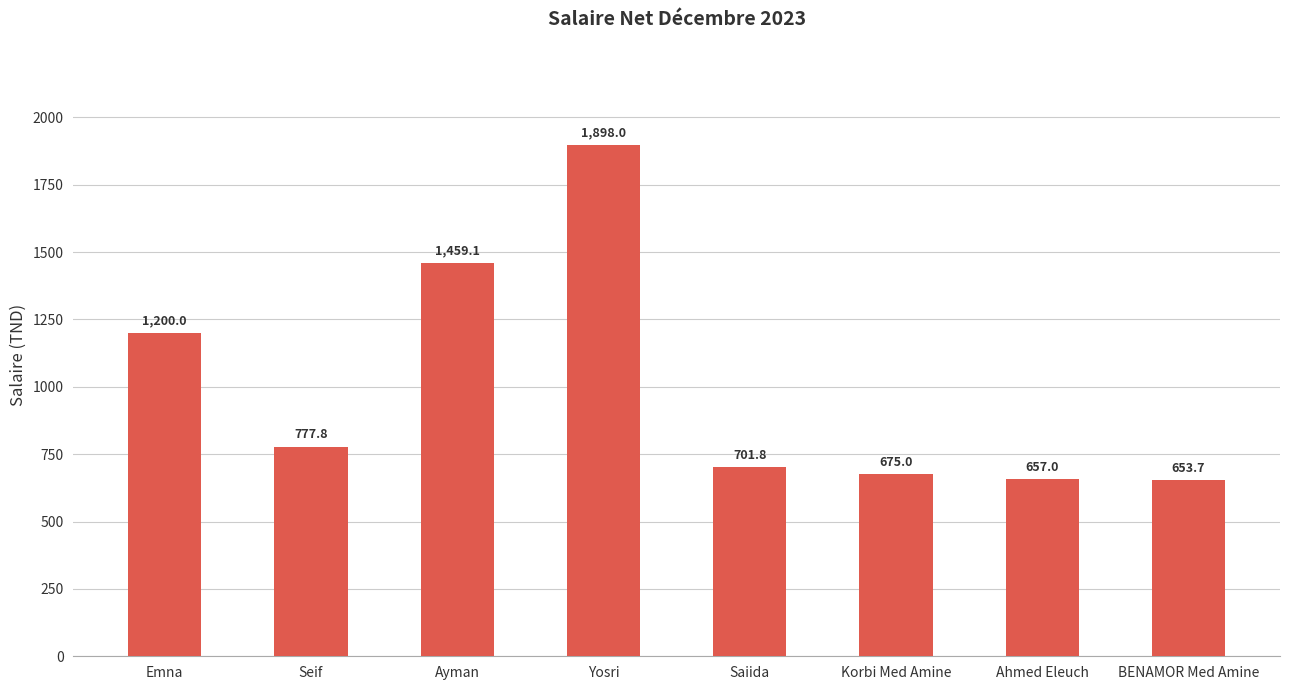

Is it true that the value at BENAMOR Med Amine is 653.7?

True